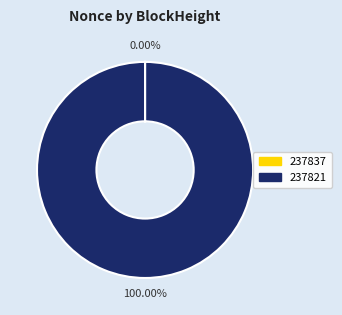

Is 237821 the majority of the pie?

Yes